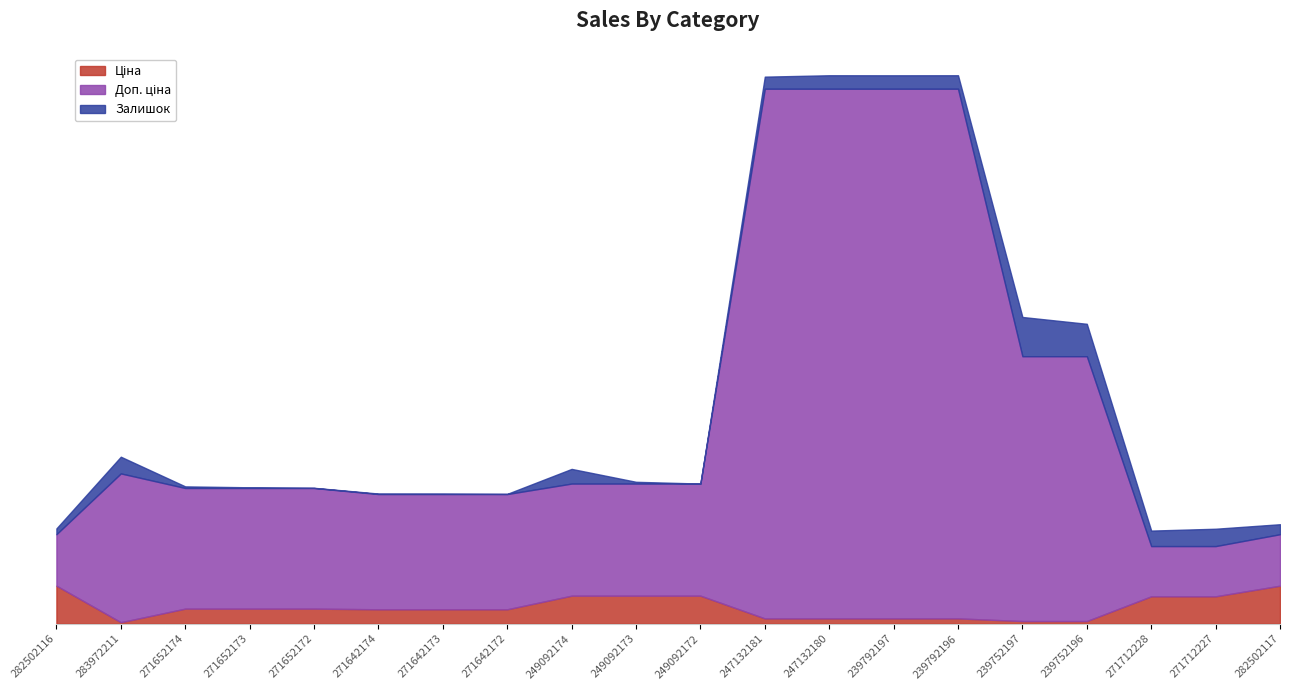

In Доп. ціна, how many points are higher than both neighbors (excluding endpoints)?

1